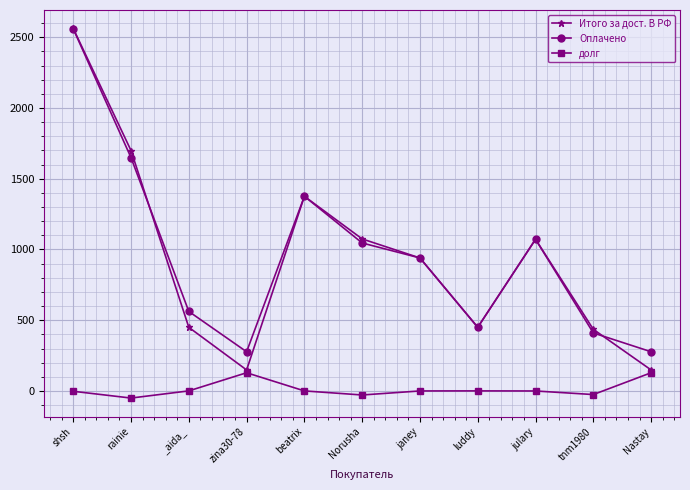

True or false: долг and Оплачено cross at least once.

False